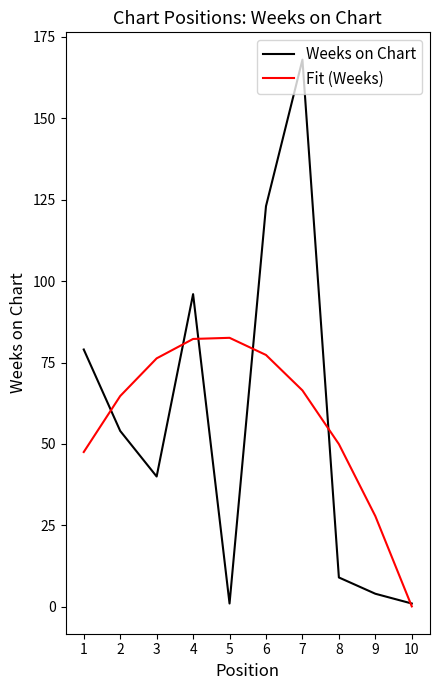

What is the spread (max minus min) of values at 1?

31.5